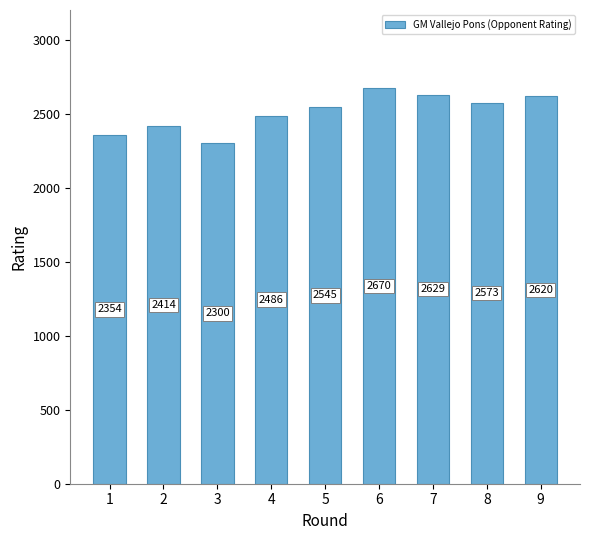

What is the value of the 2nd bar from the left?

2414